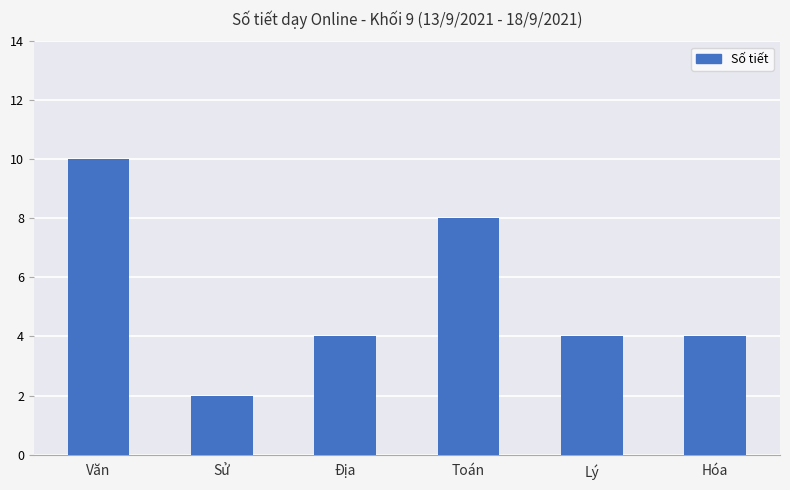

How many bars are there in total?

6